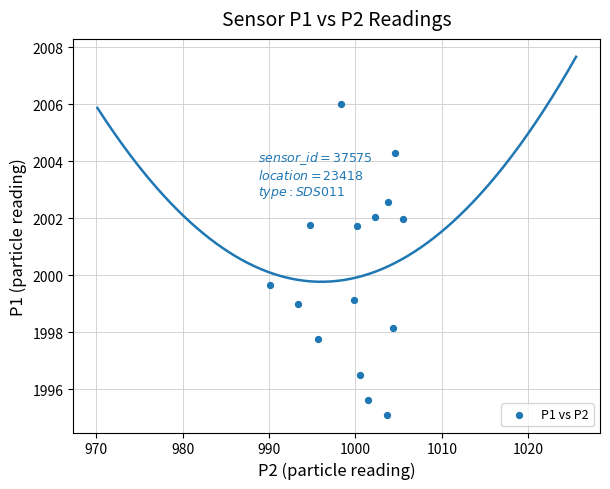

What Y value in the scatter plot is closest to 2000?

1999.7